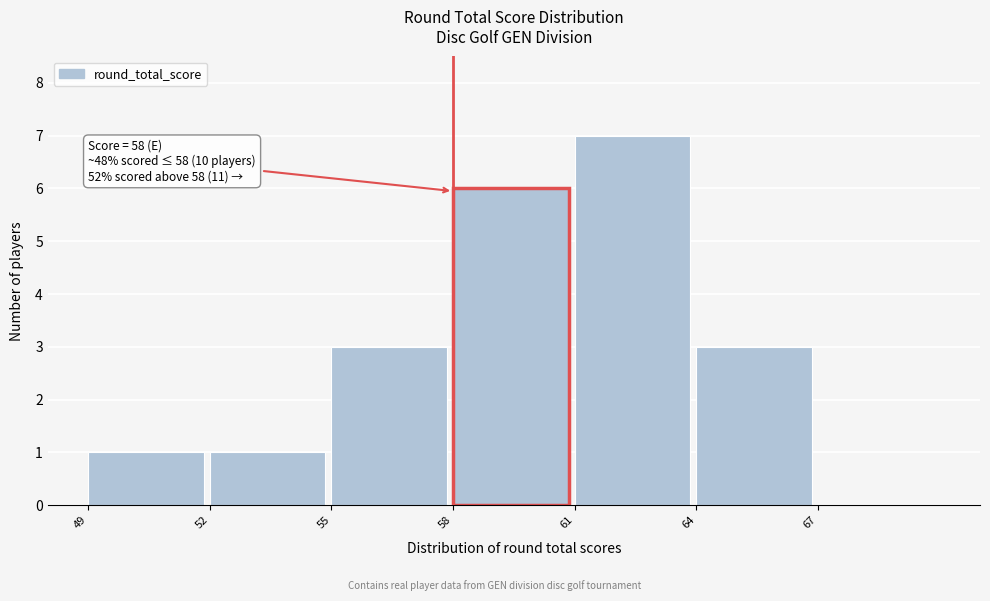

Which range on the x-axis has the tallest bar?

61 to 64